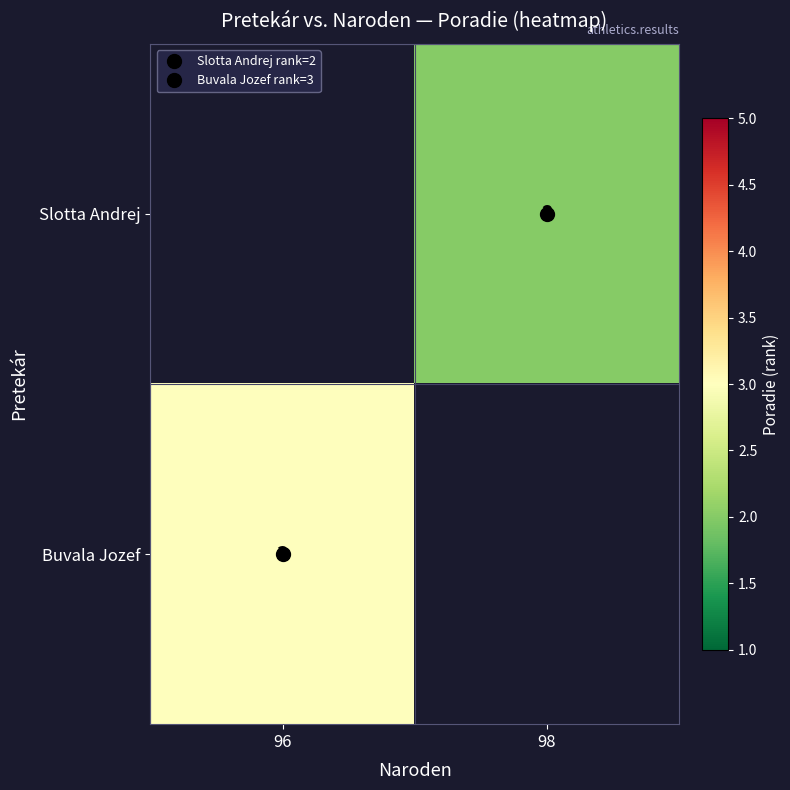

Which series has the widest spread of values?

Buvala Jozef